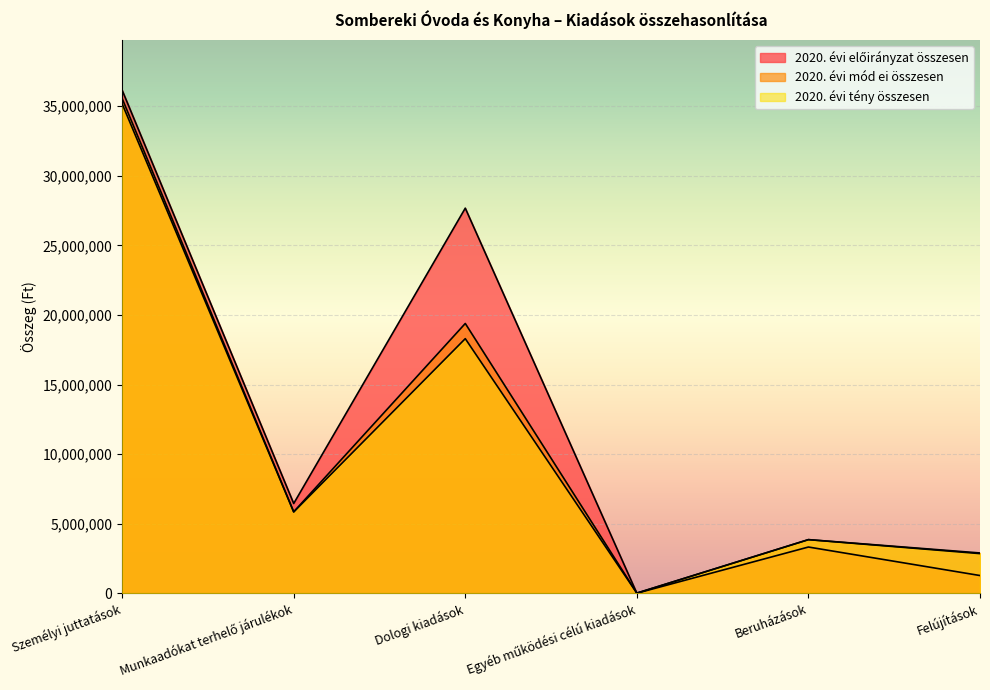

Reading right to left, transcribe all the data shown in this chart.

2020. évi előirányzat összesen: 1270000	3320000	0	27676900	6448000	36159000
2020. évi mód ei összesen: 2892737	3851211	10000	19387789	5849500	35559500
2020. évi tény összesen: 2845246	3849936	3556	18296887	5839531	35178647